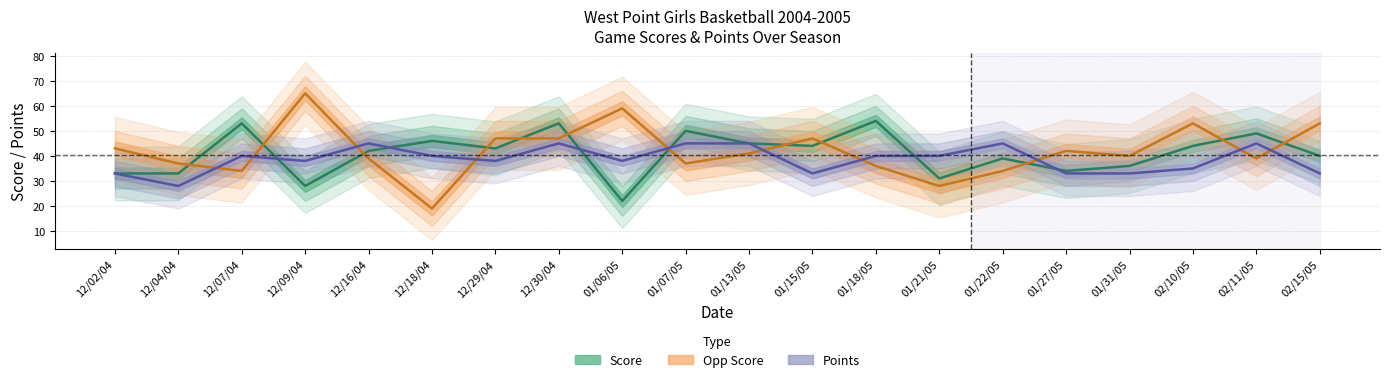

Which has a higher value, 01/22/05 or 12/18/04?

12/18/04